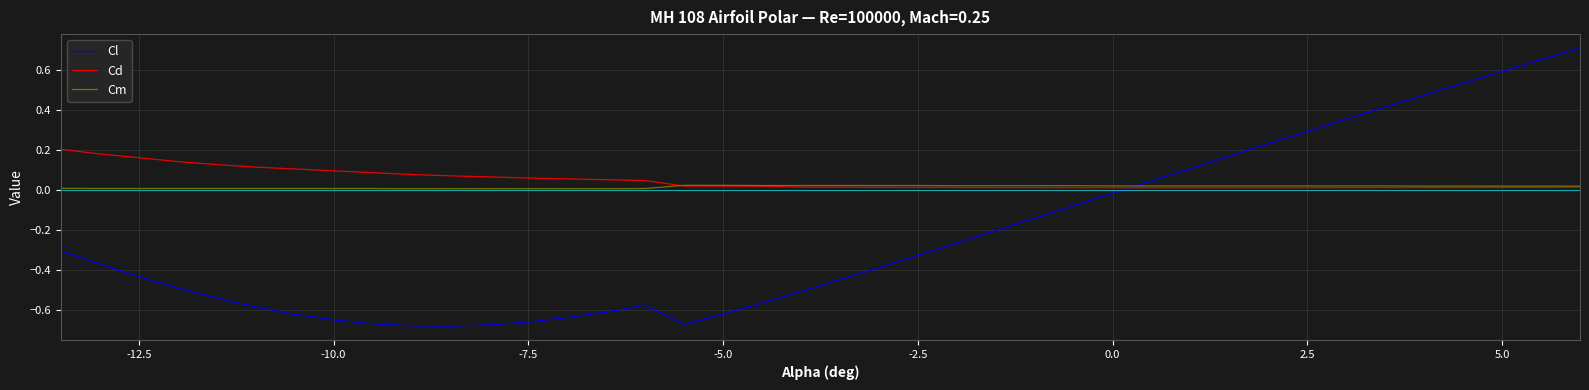

At how many categories does at least one series exceed 0?

40